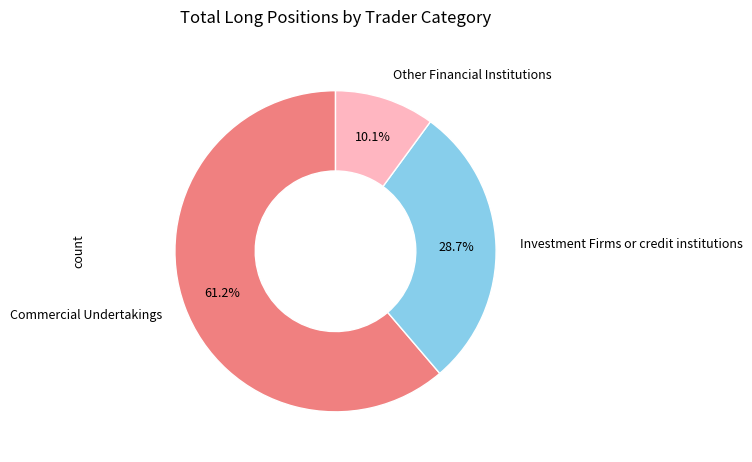

Approximately how many times larger is the value at Investment Firms or credit institutions compared to Commercial Undertakings?

0.5